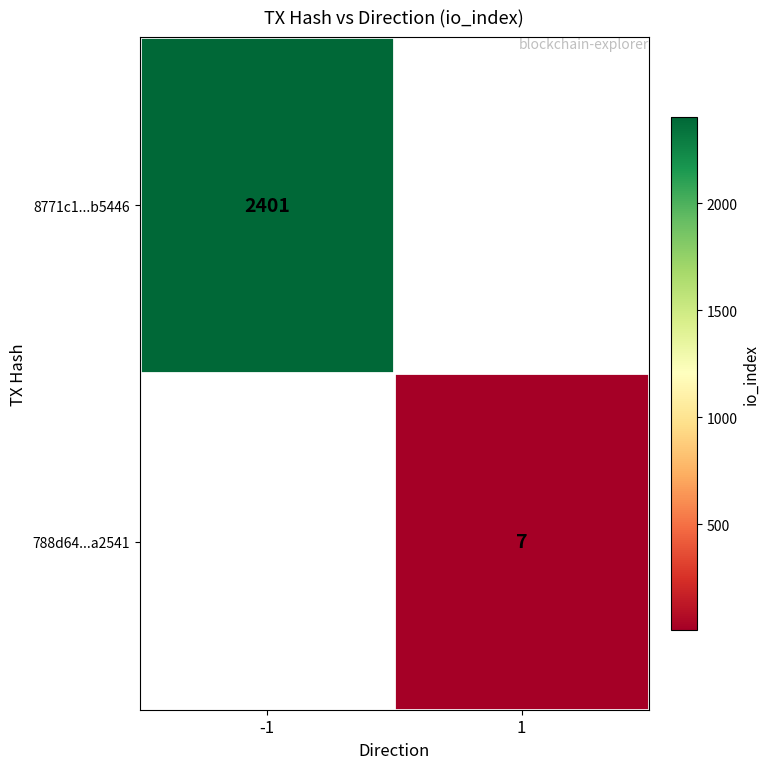

At how many categories does at least one series exceed 1467?

1